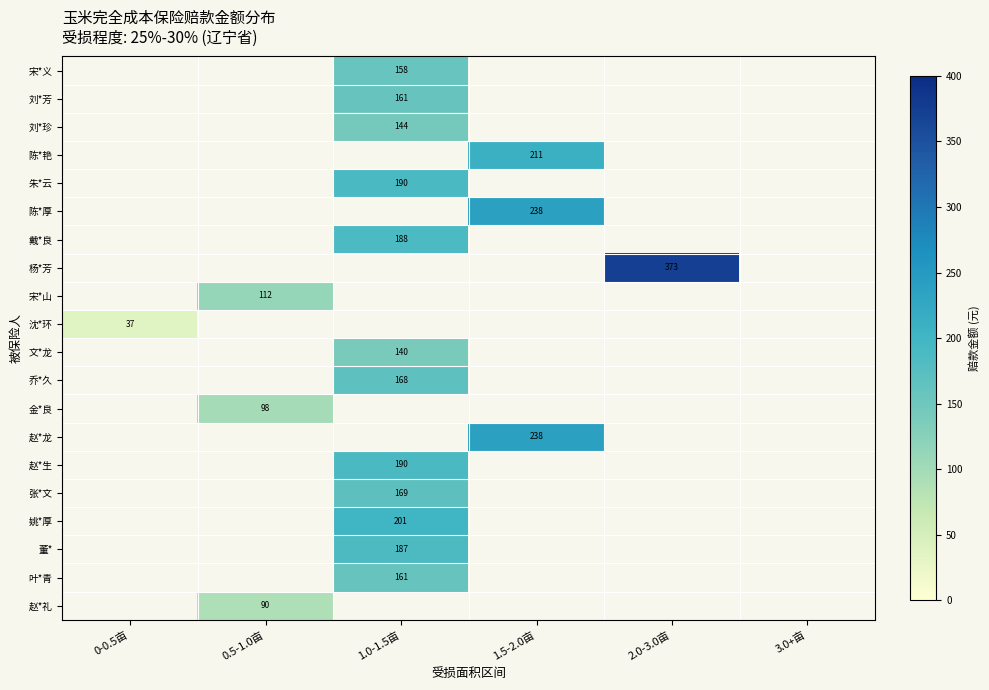

Is it true that 赵*礼 equals 38 at 0.5-1.0亩?

False